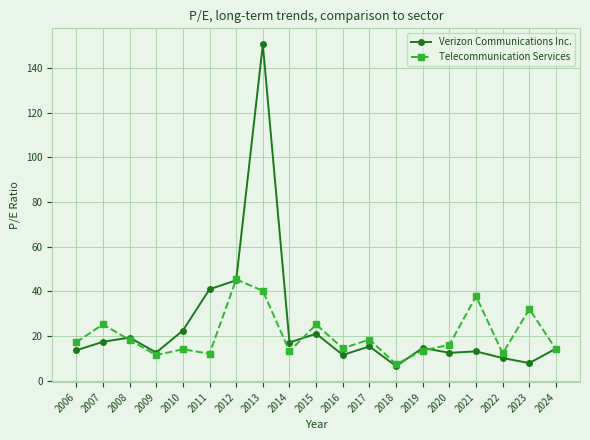

Where is the first local minimum for Verizon Communications Inc.?

2009